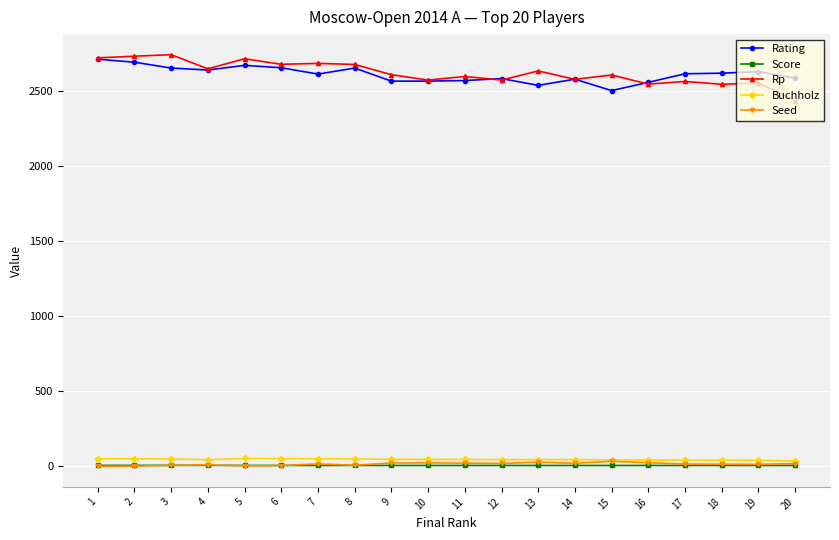

Is the value of Rp at 12 greater than the value of Seed at 4?

Yes